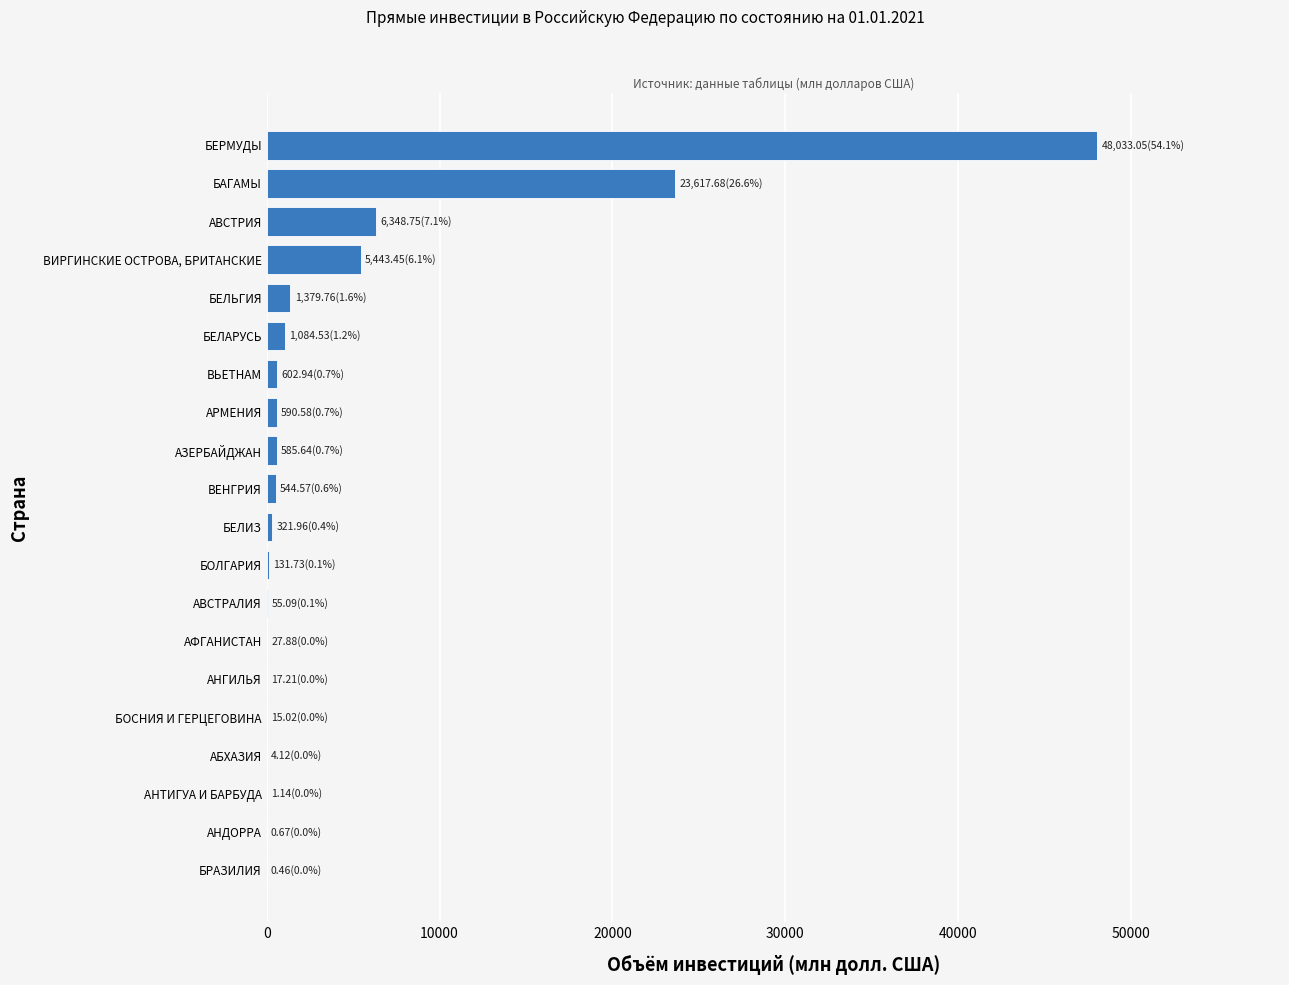

The value at ВИРГИНСКИЕ ОСТРОВА, БРИТАНСКИЕ is 7467.0. True or false?

False